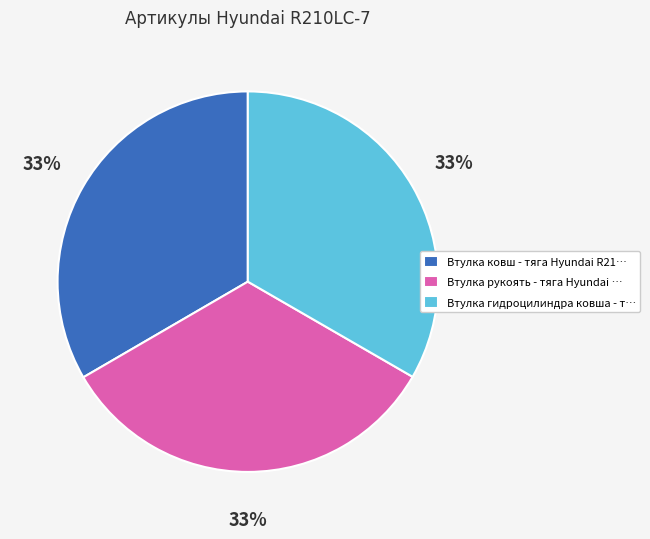

True or false: Втулка рукоять - тяга Hyundai … accounts for 33% of the total.

True